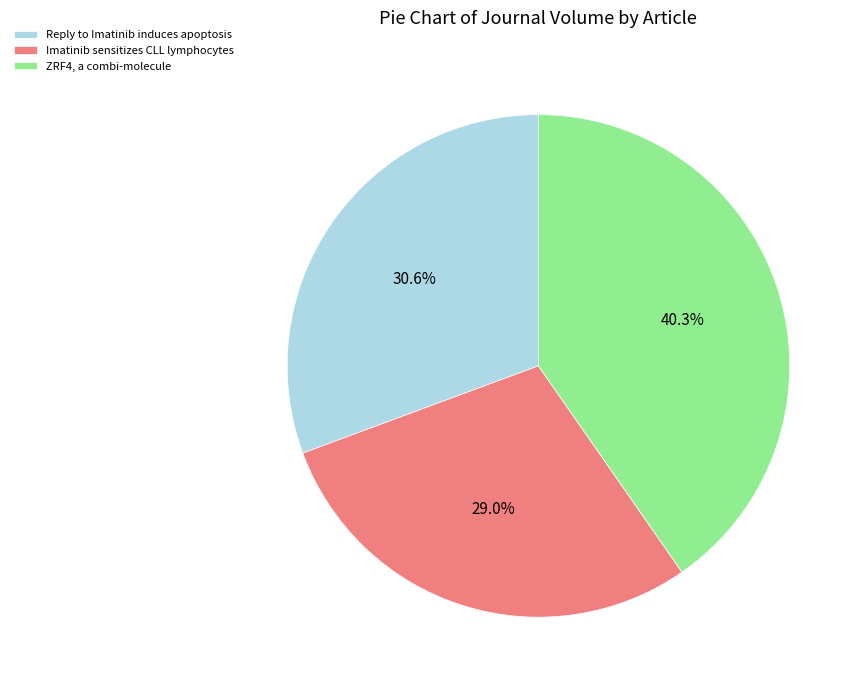

How many segments does this pie chart have?

3